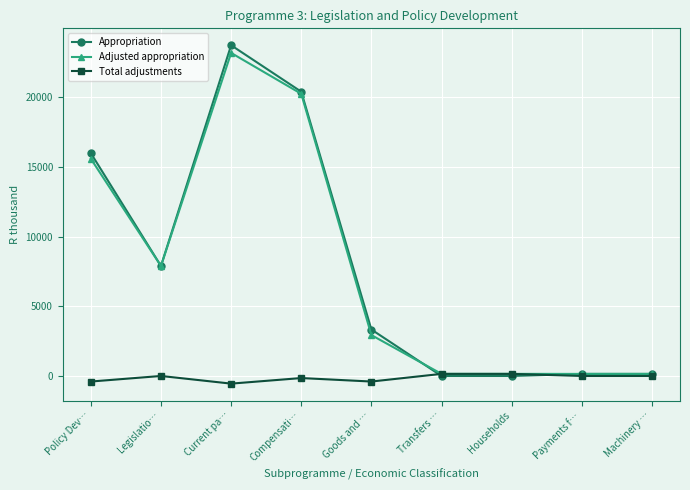

How many series are shown in this chart?

3